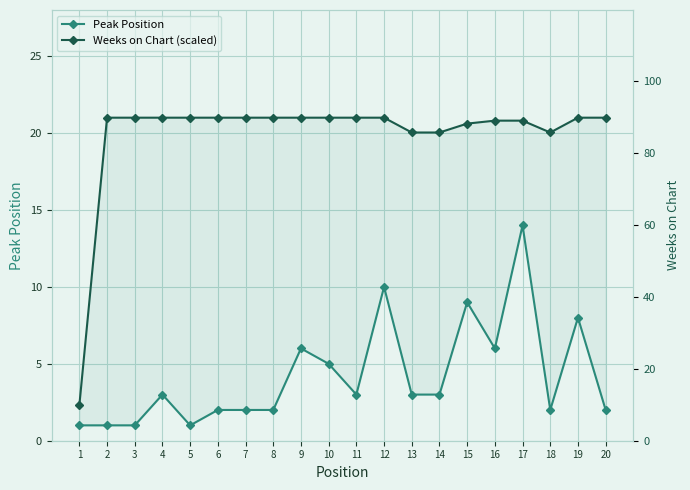

What is the value of the Weeks on Chart (scaled) point at the 10th from the left?

21.0